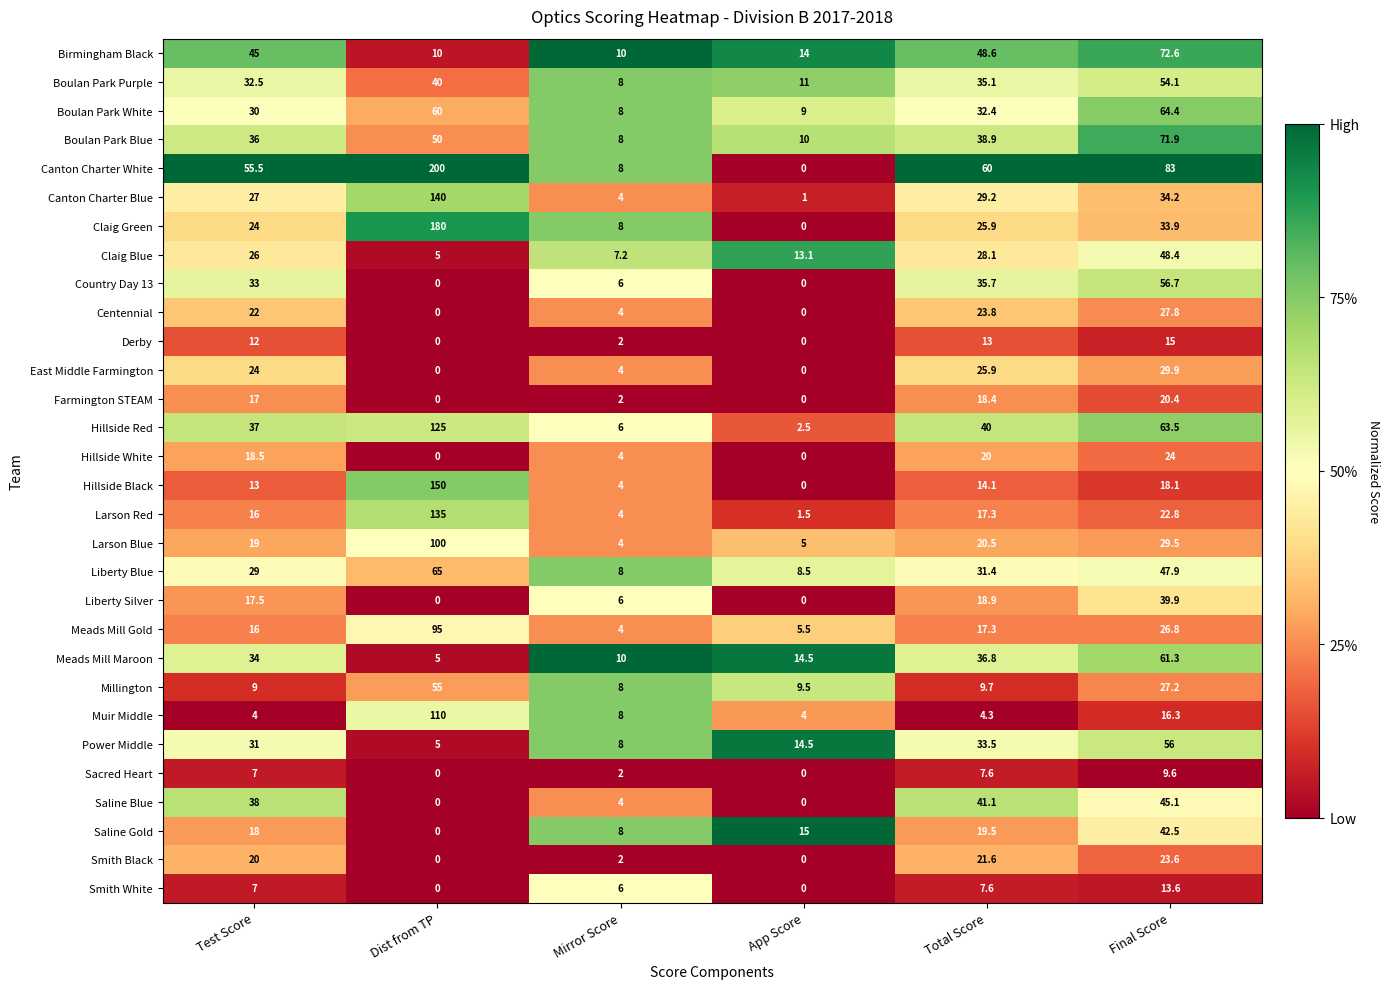

Which series has the largest total across all categories?

Canton Charter White